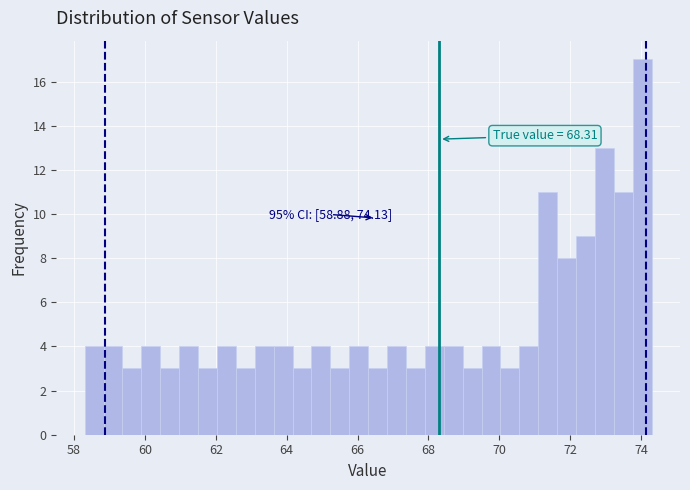

Read against the x-axis, roughly where is the centre of the tallest bar?

74.0